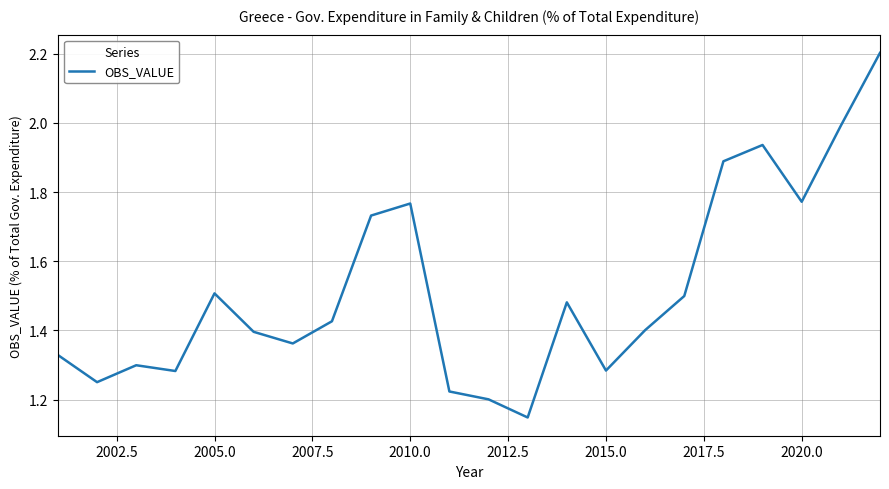

What is the greatest value displayed?

2.2